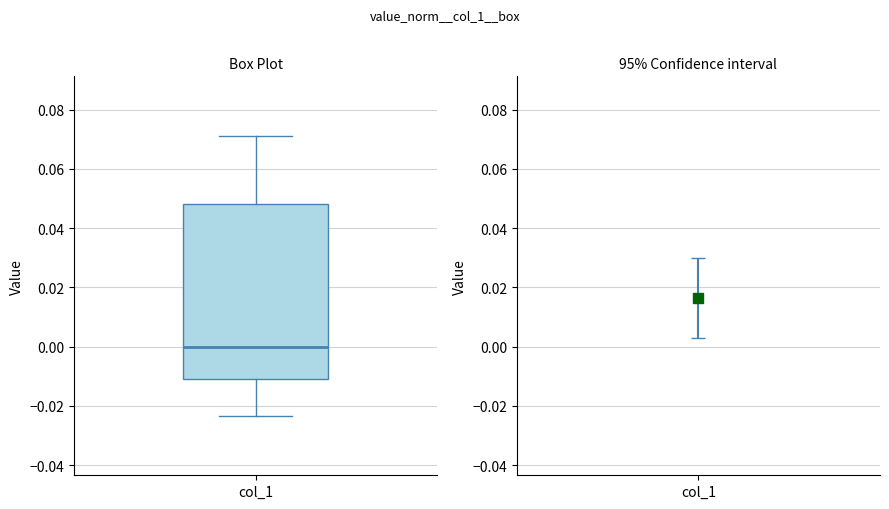

Transcribe this box plot: give where the median line is, the range the box spans, and where the two whiskers end, as read against the y-axis. The values are not printed on the chart, so give them approximately, as read against the axis.

median 0.000, box -0.010 to 0.048, whiskers -0.024 to 0.072